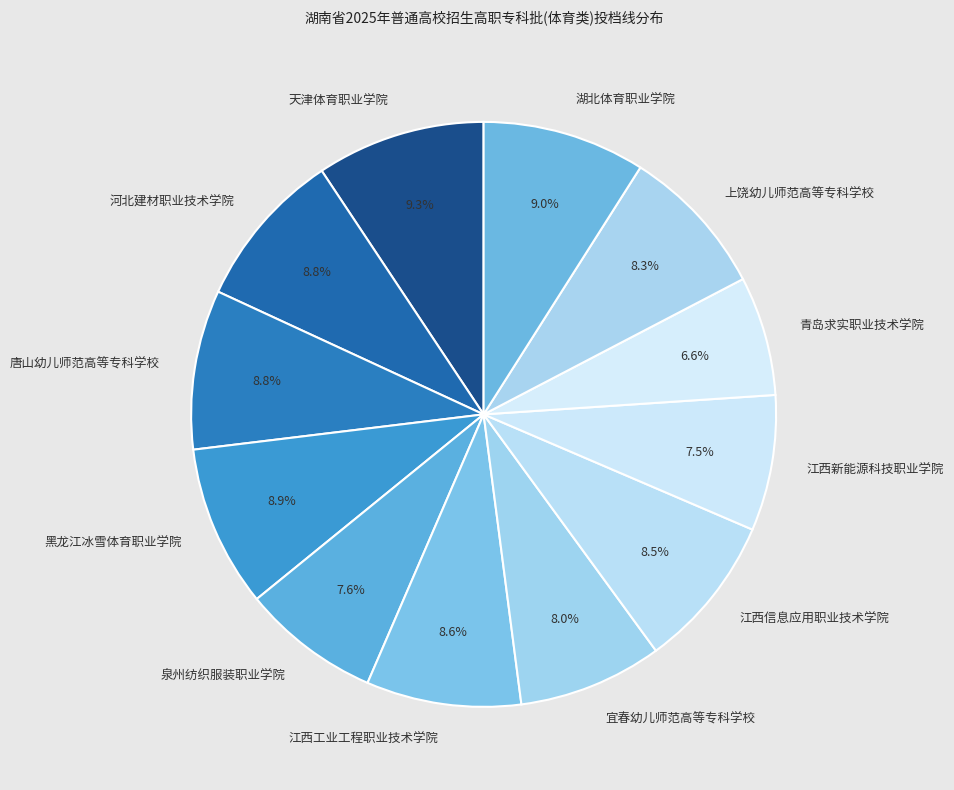

How many slices are in this pie chart?

12